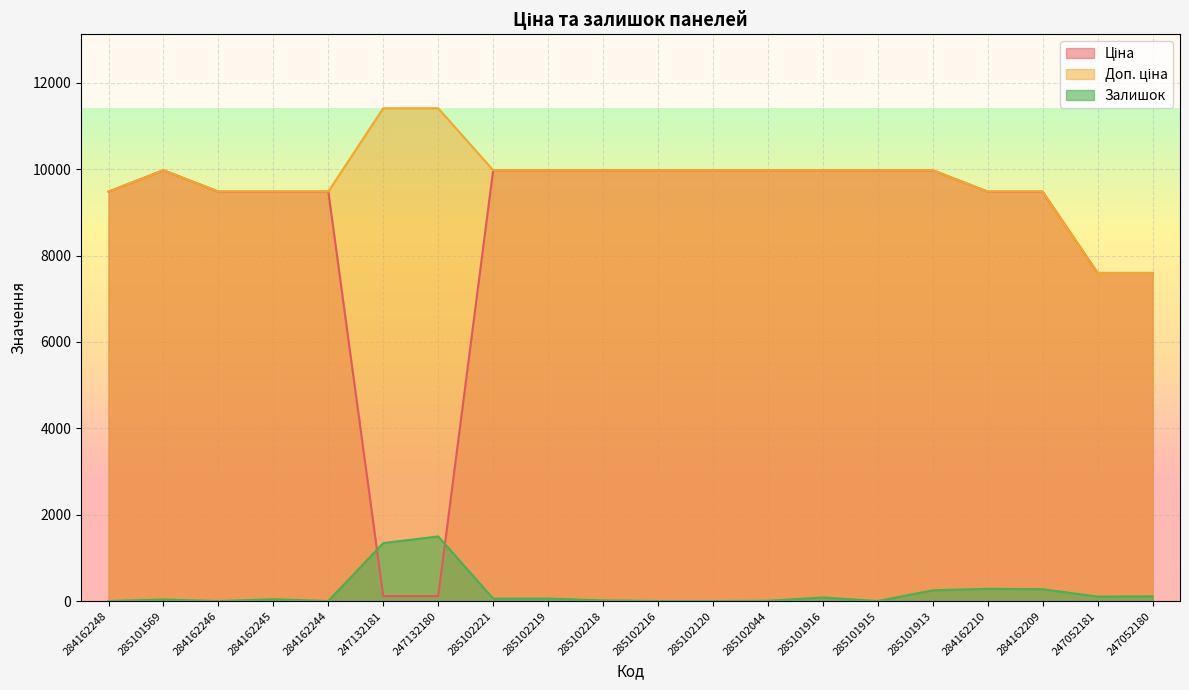

At which category is the sum across all series the highest?

285101913